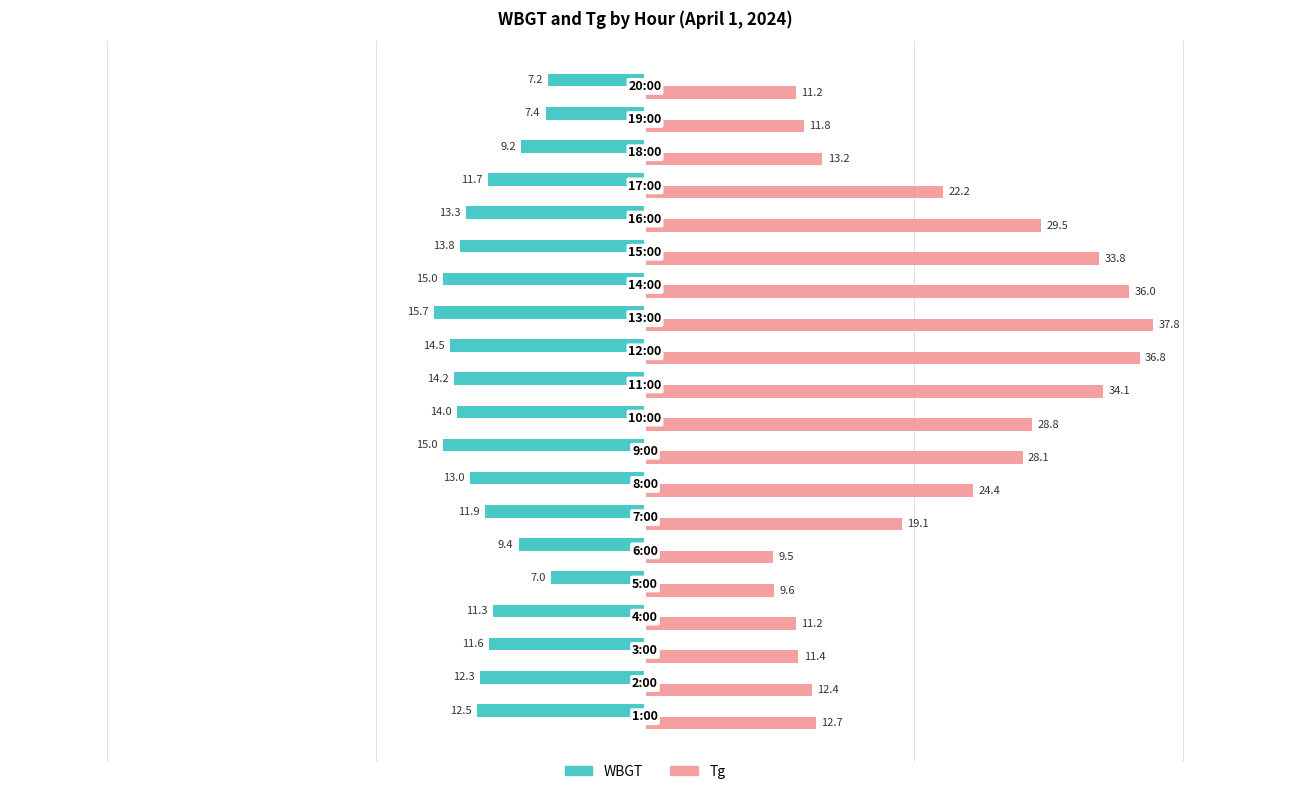

Rank the series by their average value, from highest to lowest.

Tg, WBGT